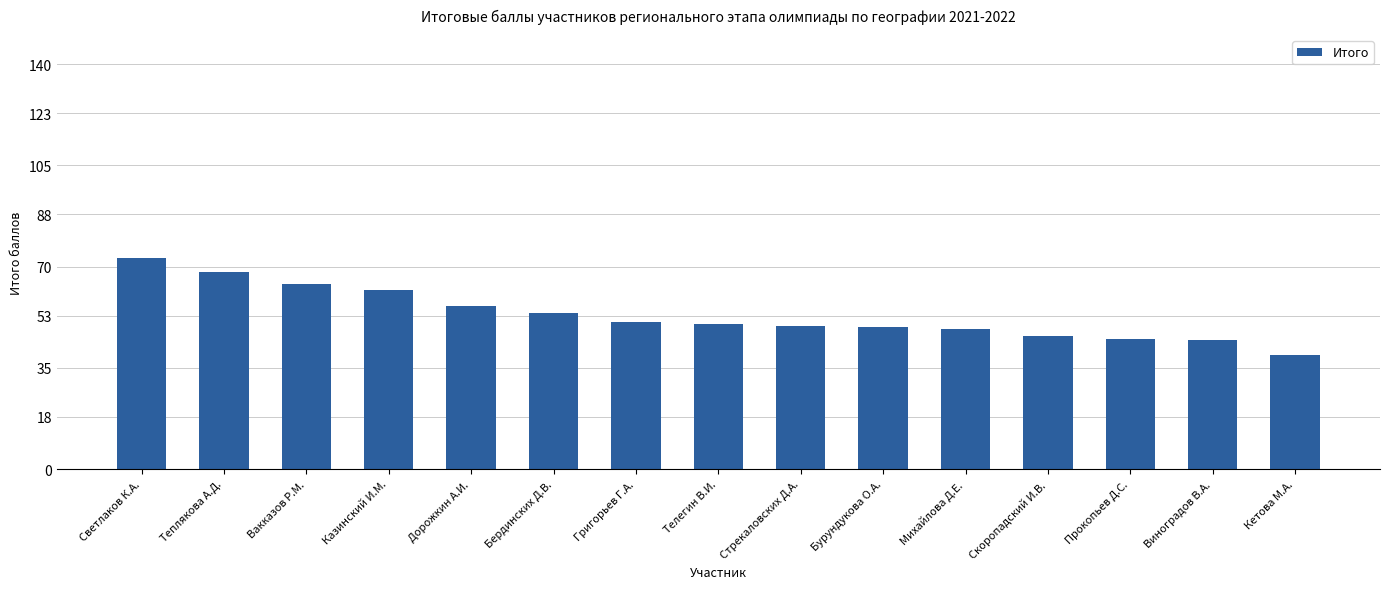

What is the label of the 1st bar from the left?

Светлаков К.А.